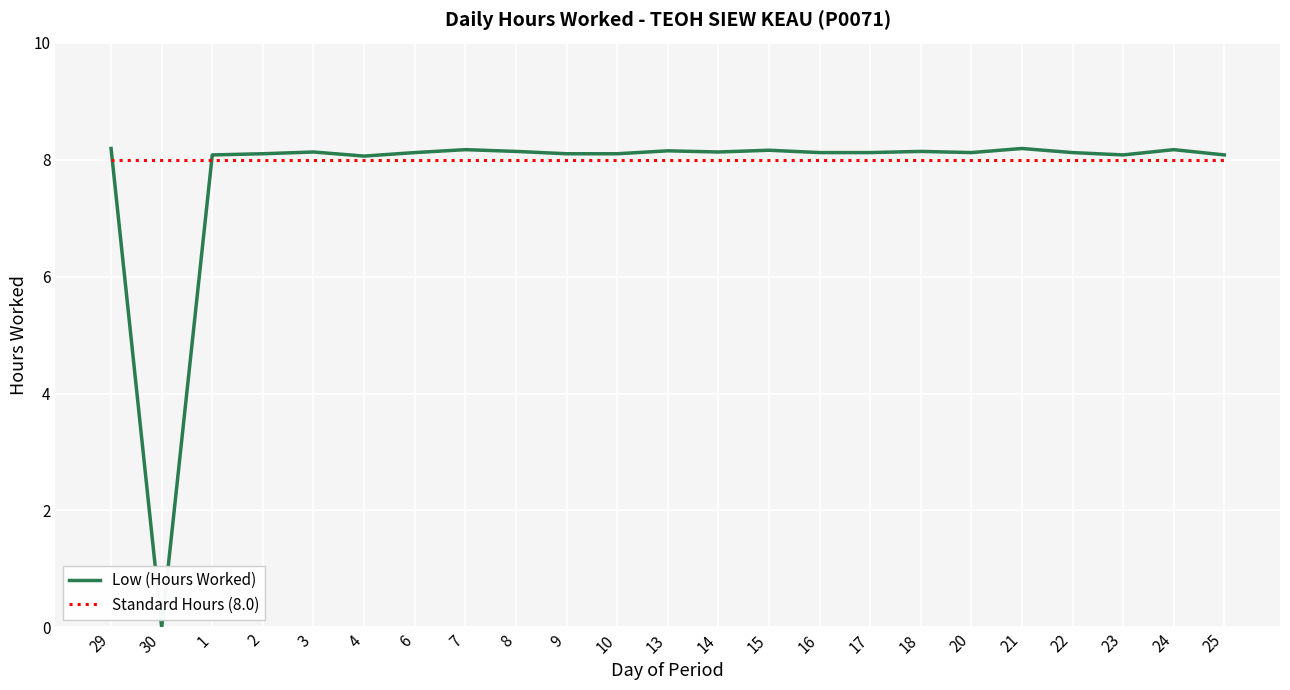

How many lines are shown in the chart?

2